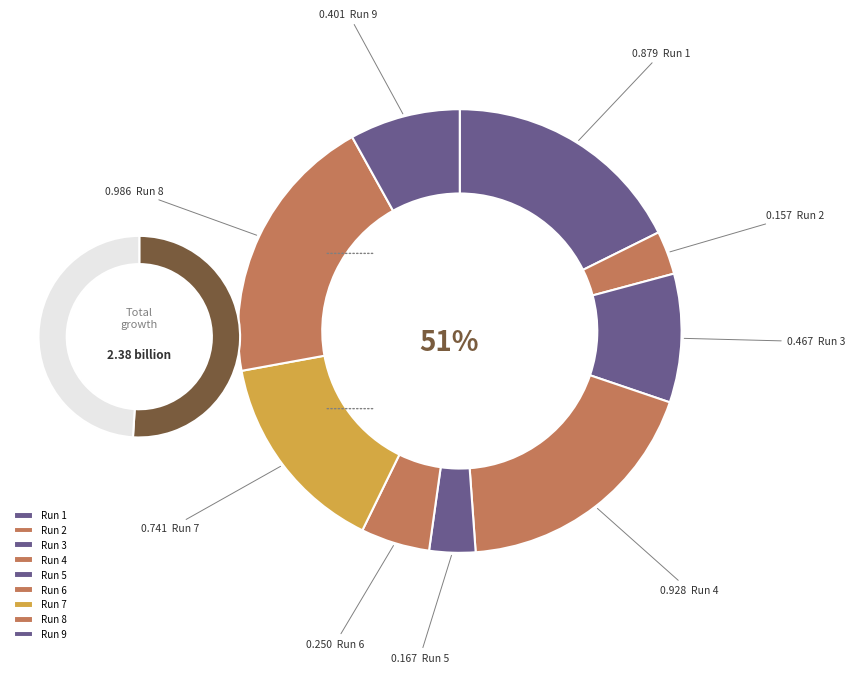

Do 5 and 2 together represent more than half of the pie?

No